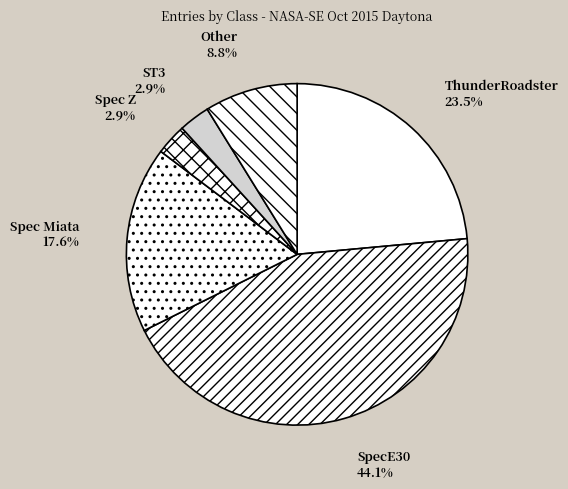

What percentage is the Spec Miata slice, to the nearest percent?

18%